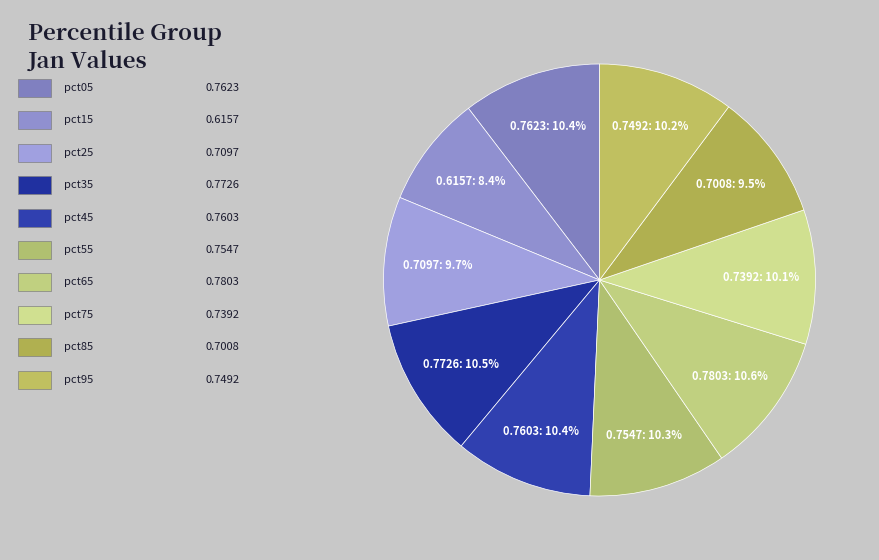

To the nearest percent, what is the average slice percentage?

10%